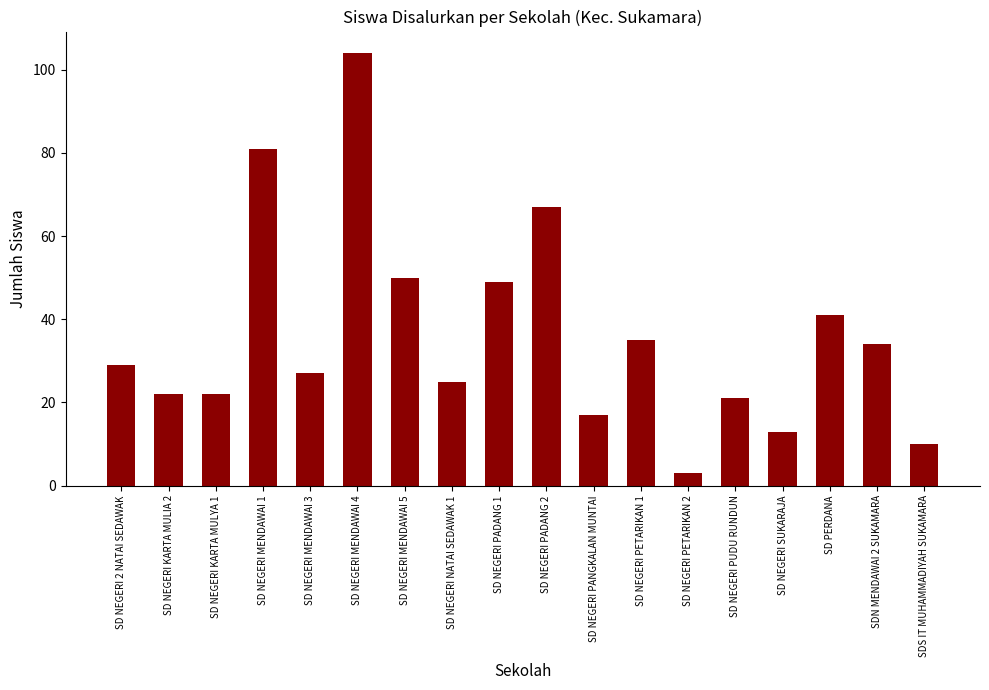

Which label corresponds to the largest value in the chart?

SD NEGERI MENDAWAI 4